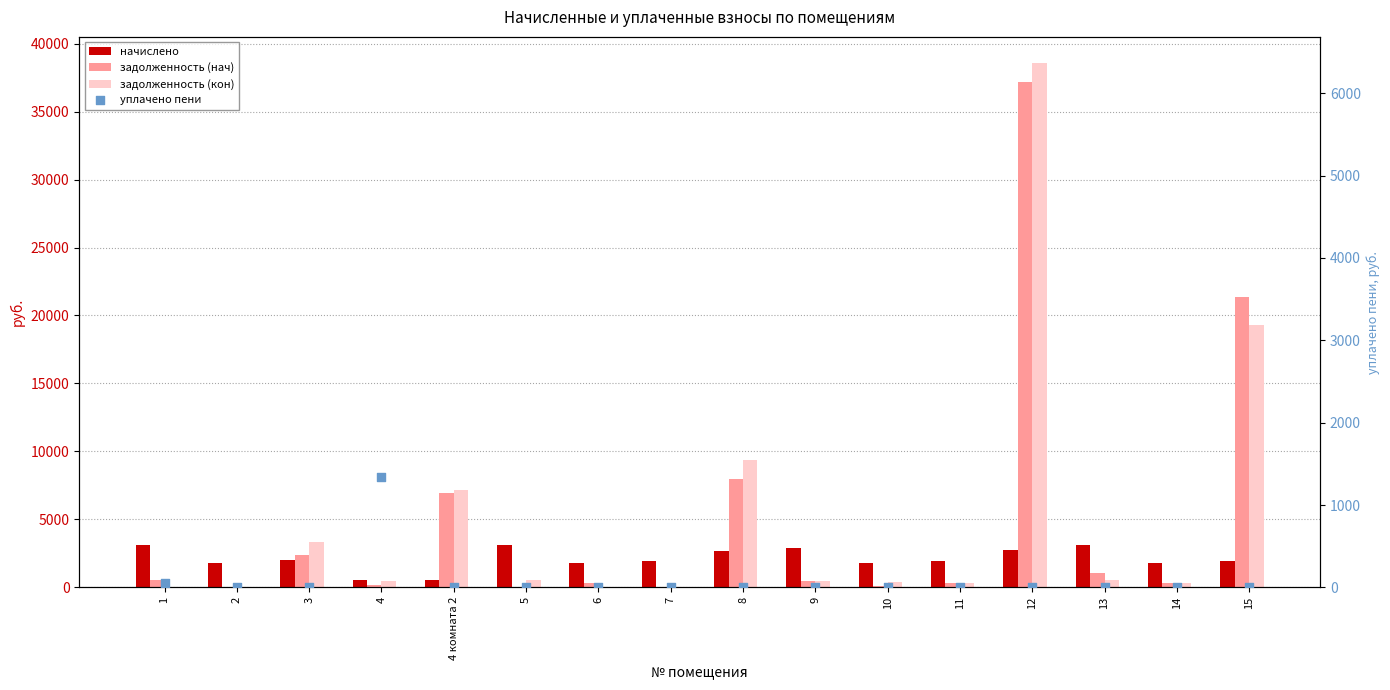

Which series has the largest total across all categories?

задолженность (кон)